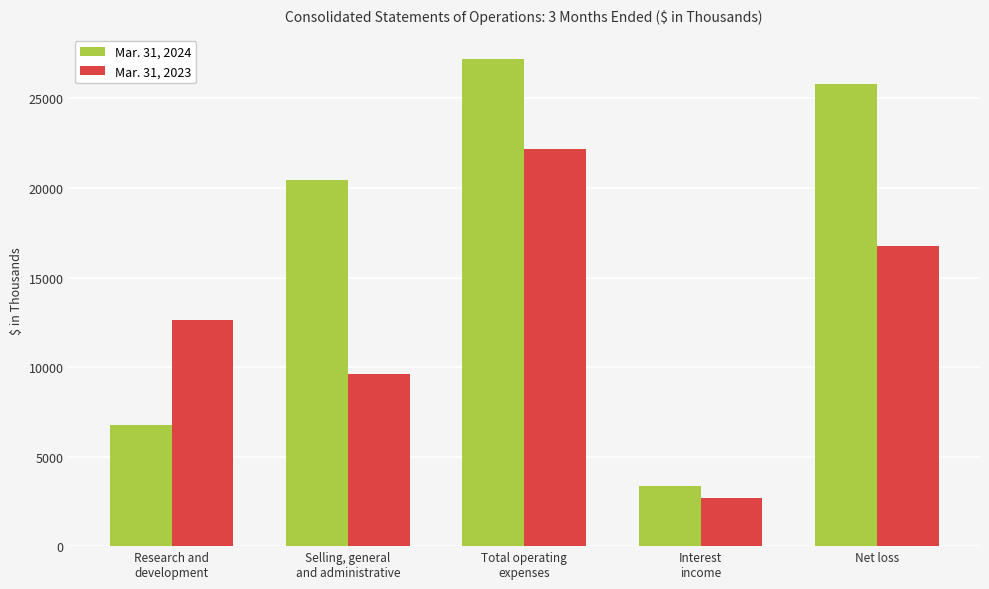

Does the chart contain any negative values?

No